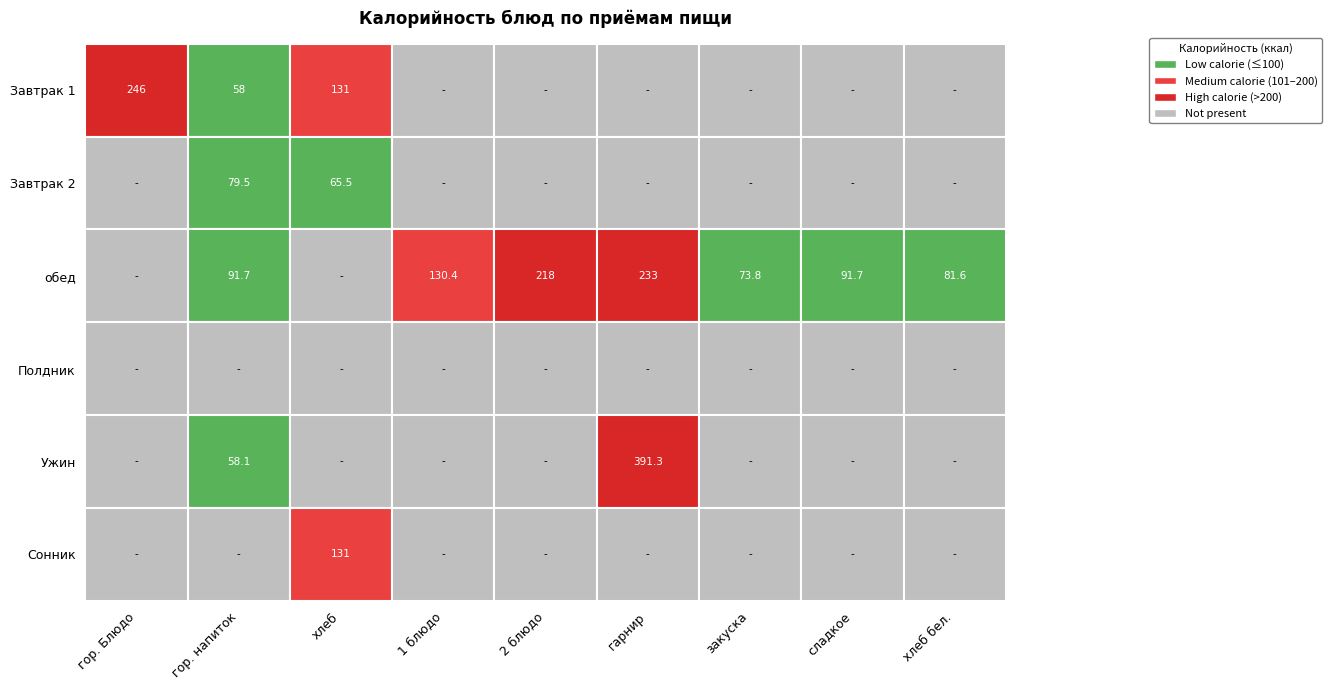

How many categories are shown in the chart?

9